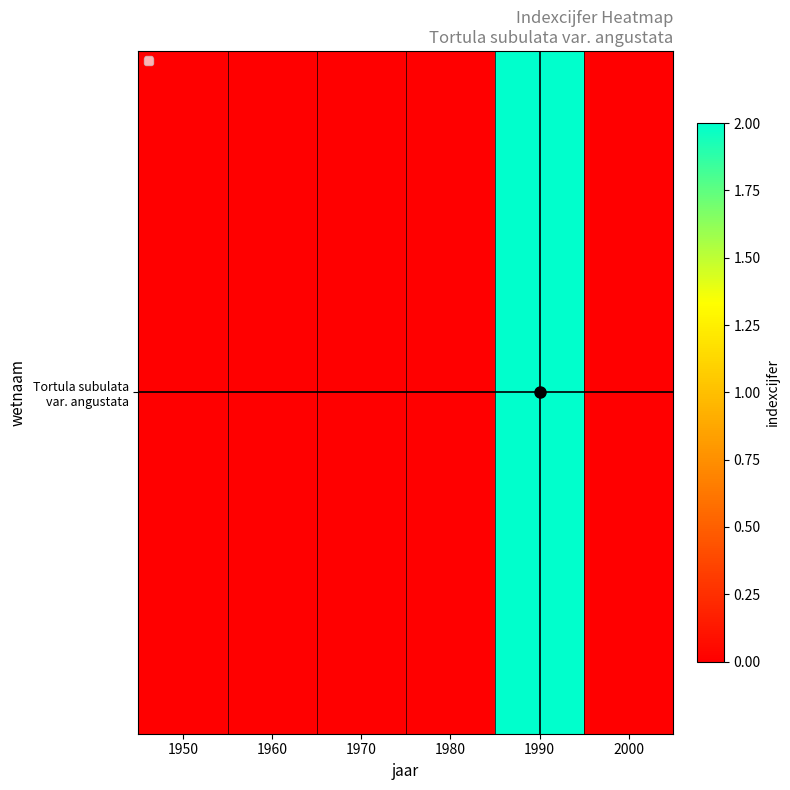

True or false: the data shows 1 at 1980.

False